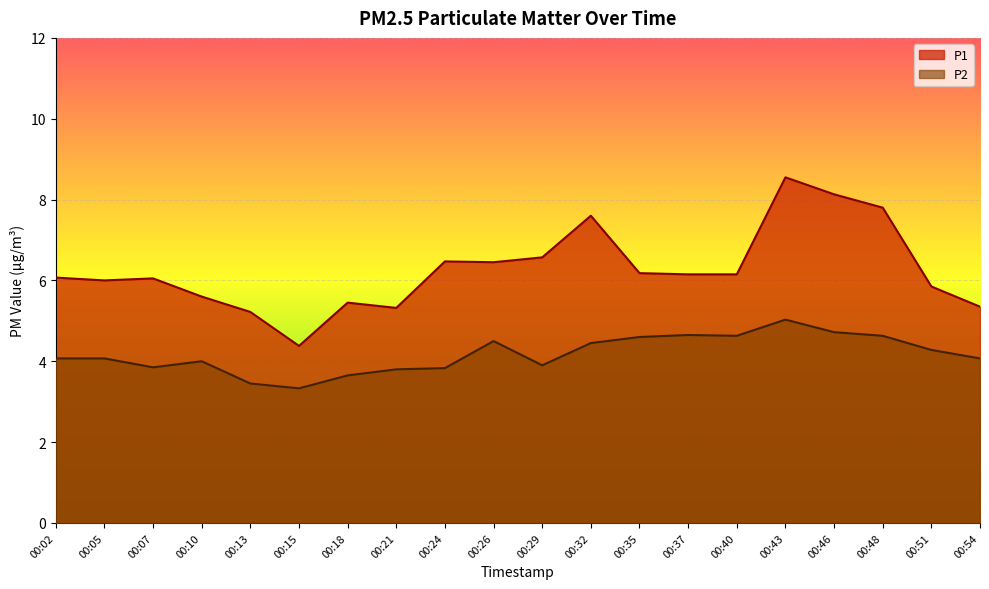

At which label does P2 first exceed 4?

00:02